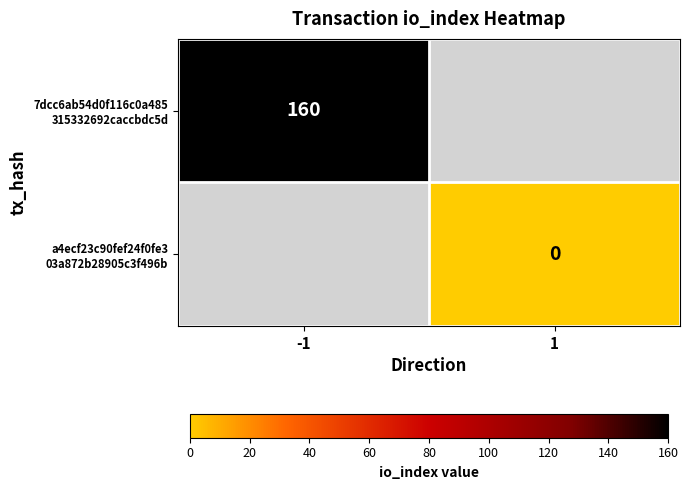

List the series in order of their overall mean, highest first.

7dcc6ab54d0f116c0a485 315332692caccbdc5d, a4ecf23c90fef24f0fe3 03a872b28905c3f496b